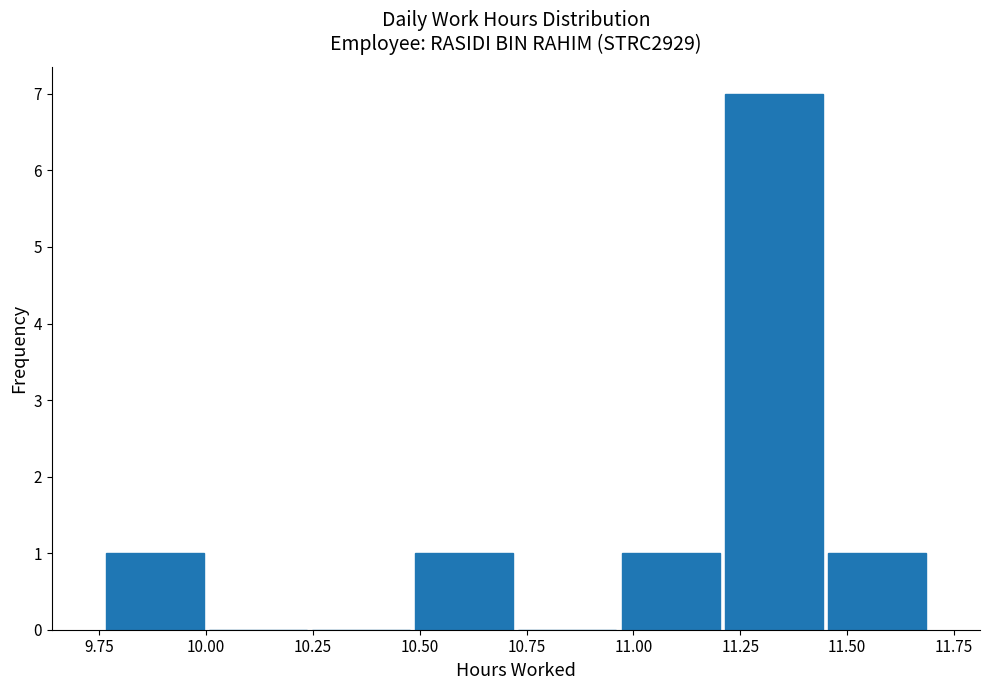

Reading left to right, list every bar in this chart as the range it spans on the x-axis followed by its height. Neither the bar edges nor the heights are printed on the chart, so give them approximately, as read against the axes.

9.75 to 10.00: 1
10.00 to 10.25: 0
10.25 to 10.50: 0
10.50 to 10.75: 1
10.75 to 10.95: 0
10.95 to 11.20: 1
11.20 to 11.45: 7
11.45 to 11.70: 1